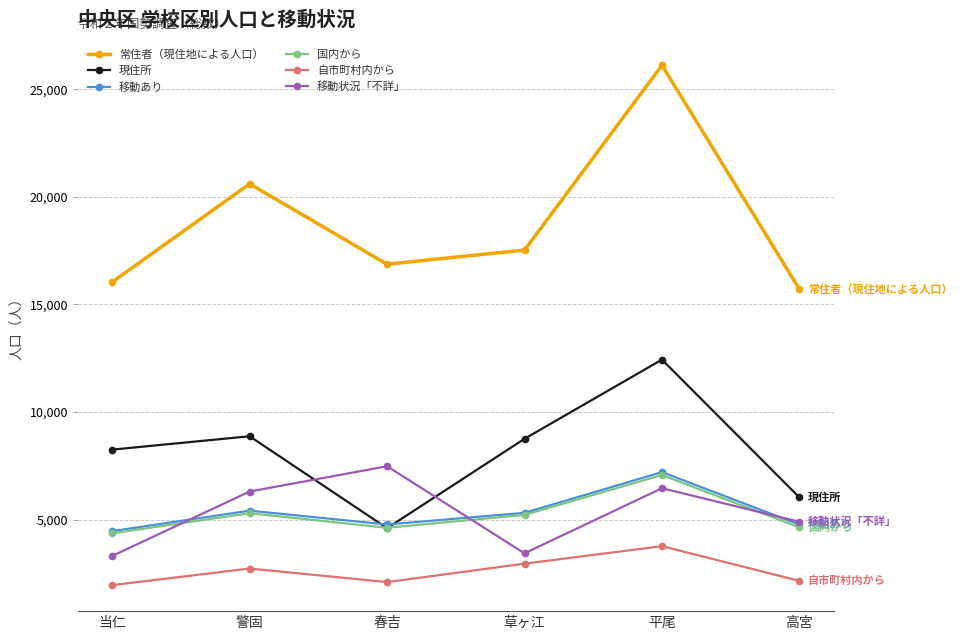

Which series has the largest total across all categories?

常住者（現住地による人口）